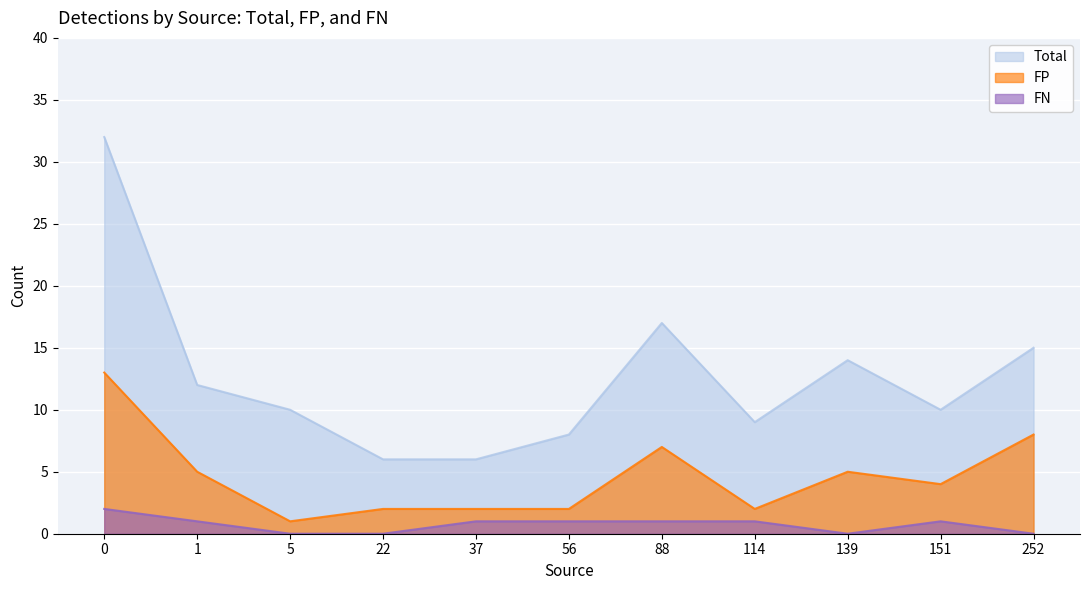

What is the value of the Total point at the 8th from the left?

9